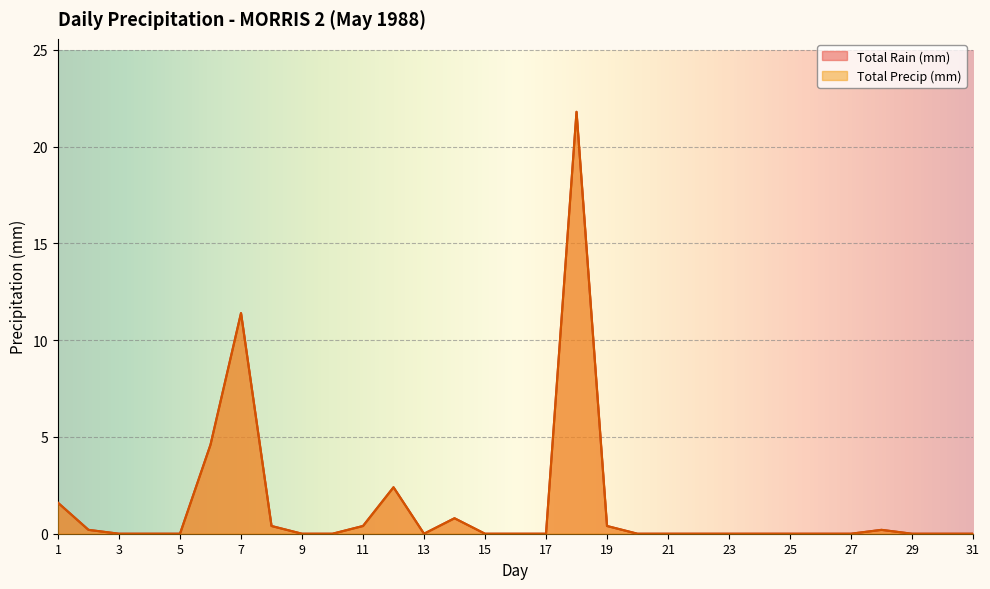

How many distinct data groups are displayed?

2